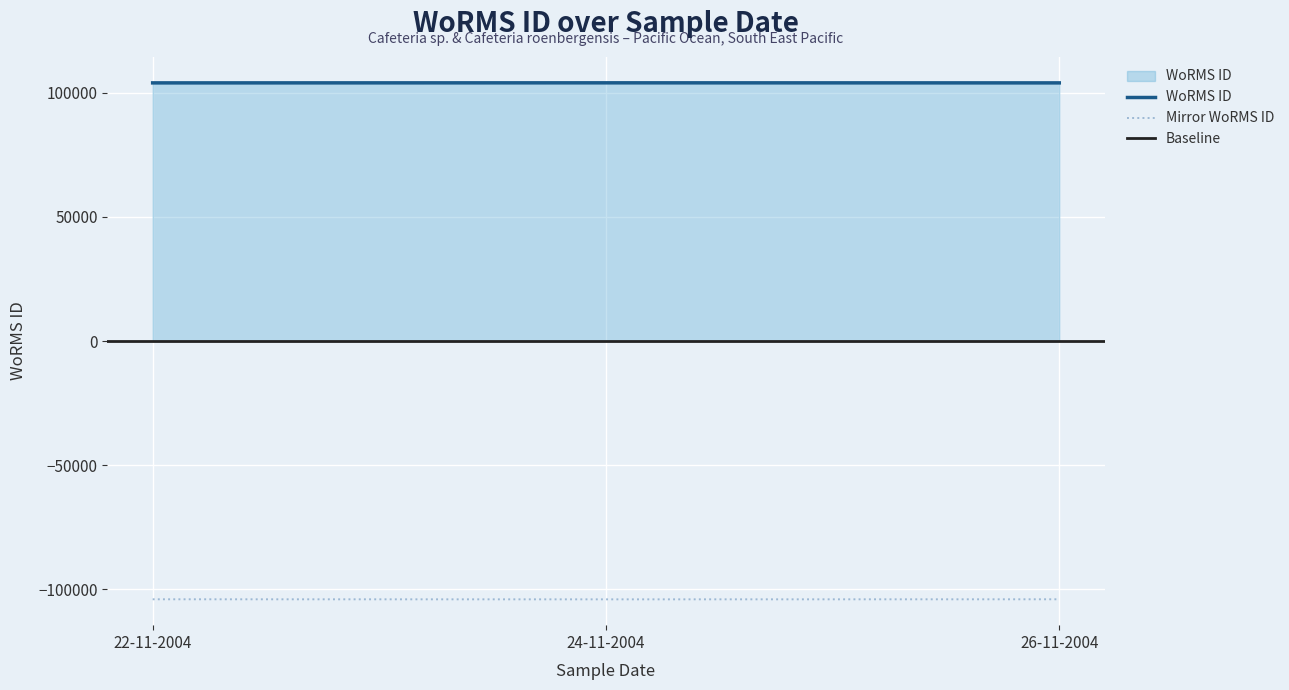

Is the value of Mirror WoRMS ID at 26-11-2004 greater than the value of WoRMS ID at 22-11-2004?

No